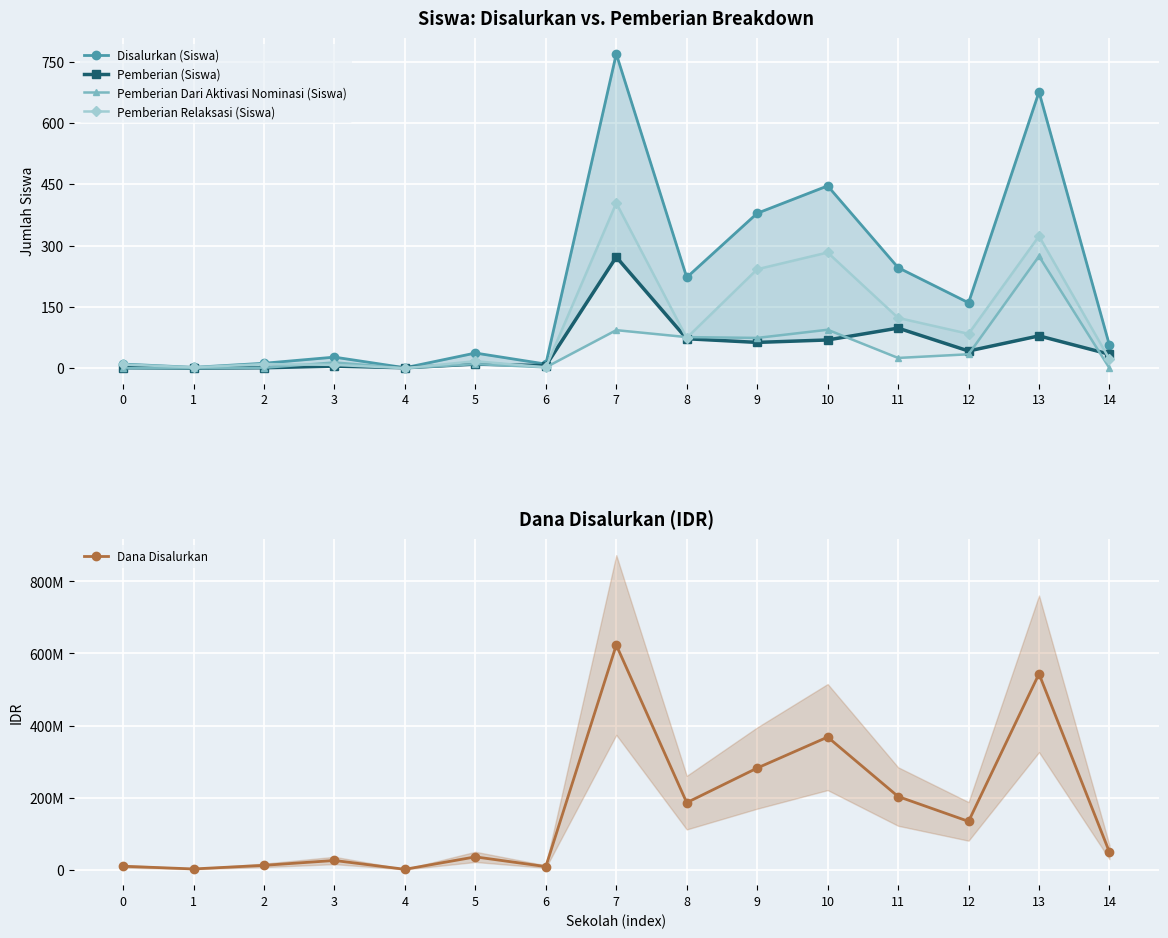

The Disalurkan (Siswa) series shows 676 at 13. True or false?

True